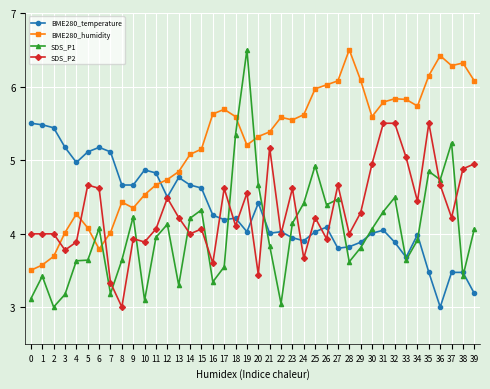

Where do SDS_P1 and BME280_humidity first cross each other?

5 and 6